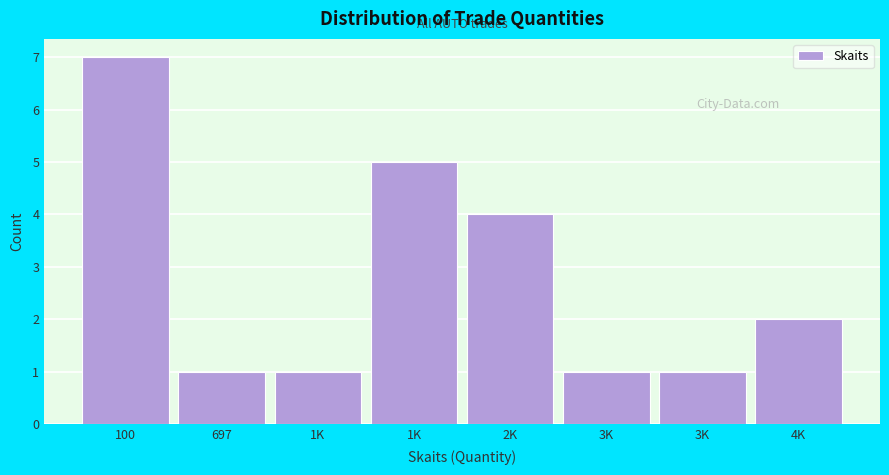

Are the bars horizontal?

No